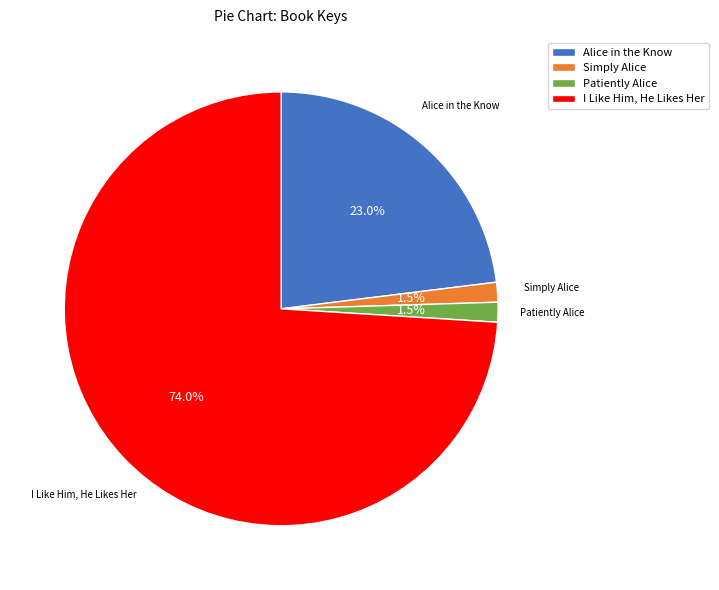

How many segments does this pie chart have?

4